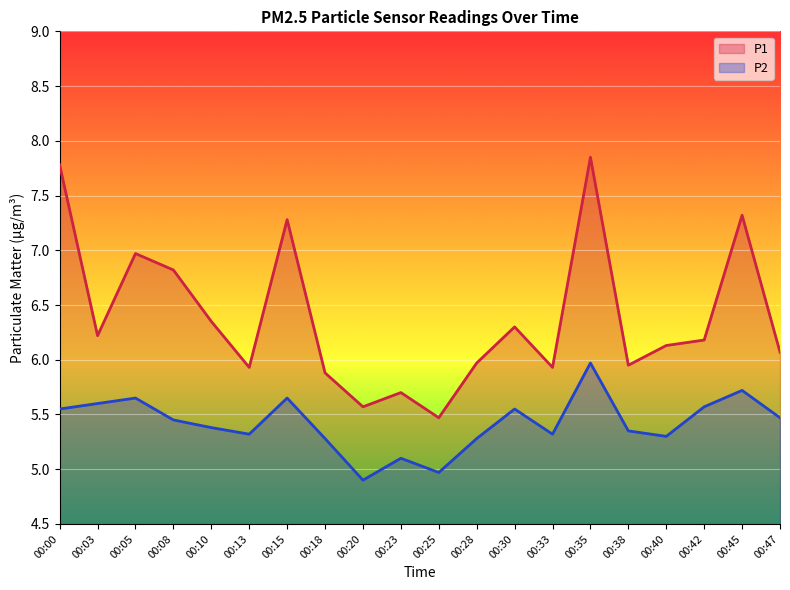

List the series in order of their overall mean, lowest first.

P2, P1